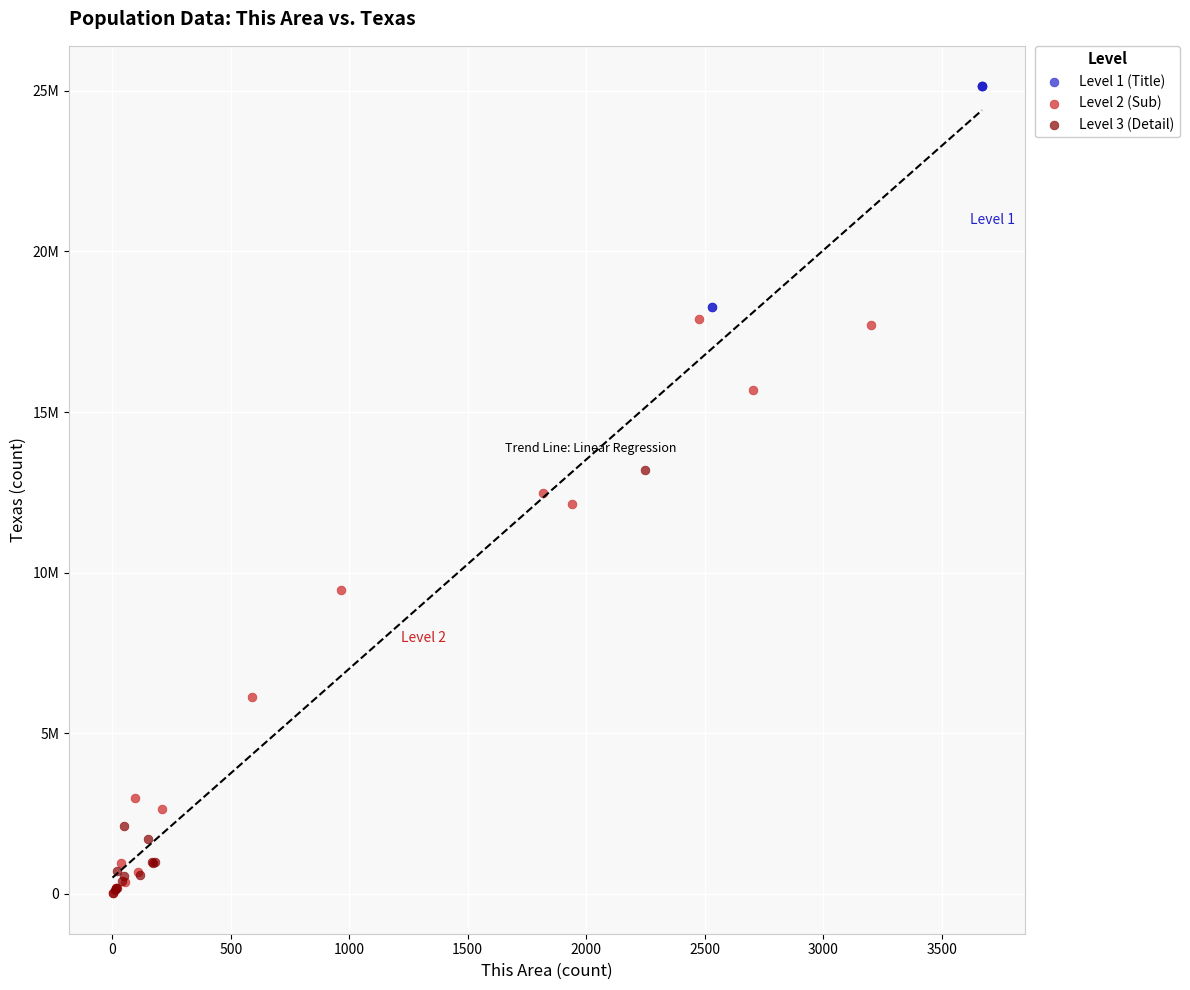

What are all the series names shown in the legend?

Level 1 (Title), Level 2 (Sub), Level 3 (Detail)